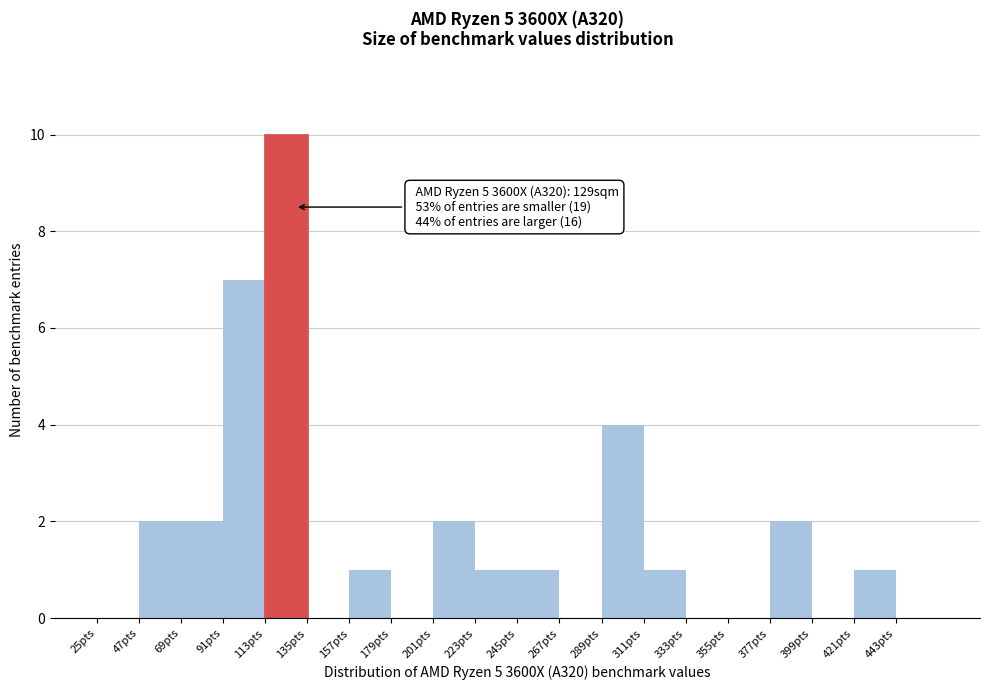

Over which range of the x-axis is the bar tallest?

113 to 135